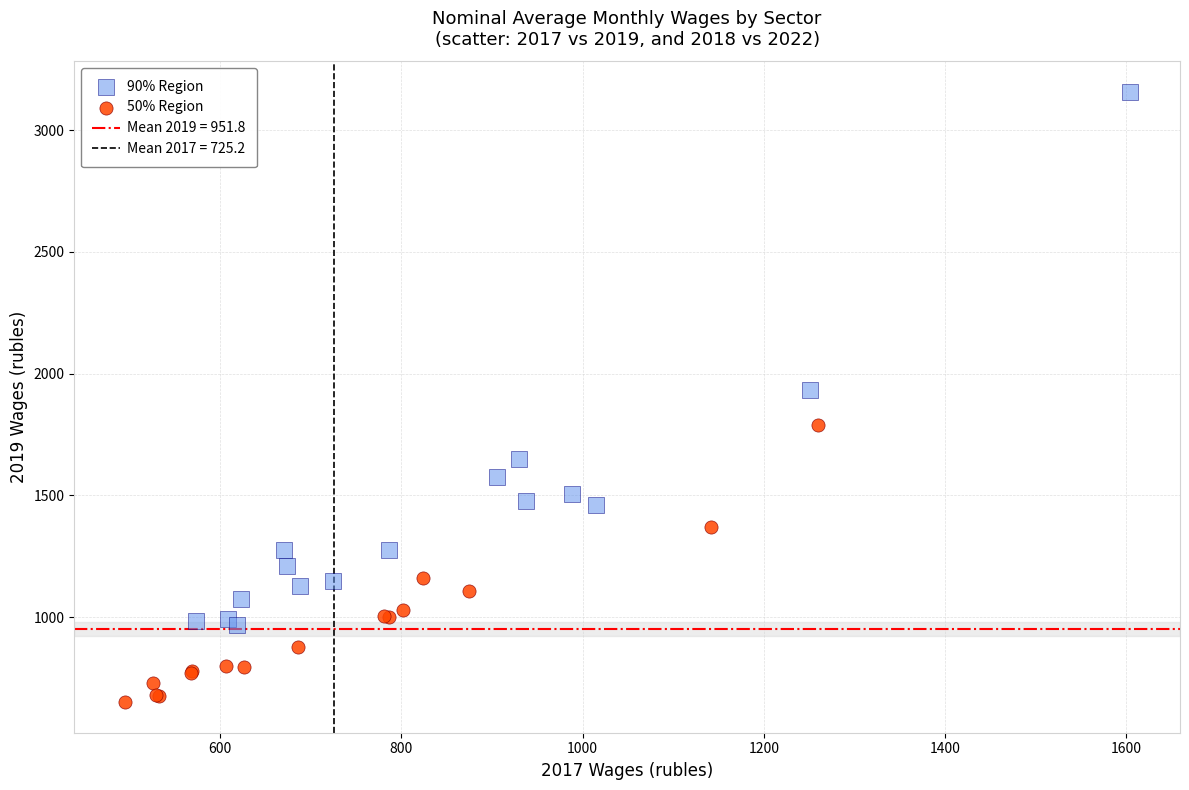

Which series reaches the minimum Y coordinate?

50% Region